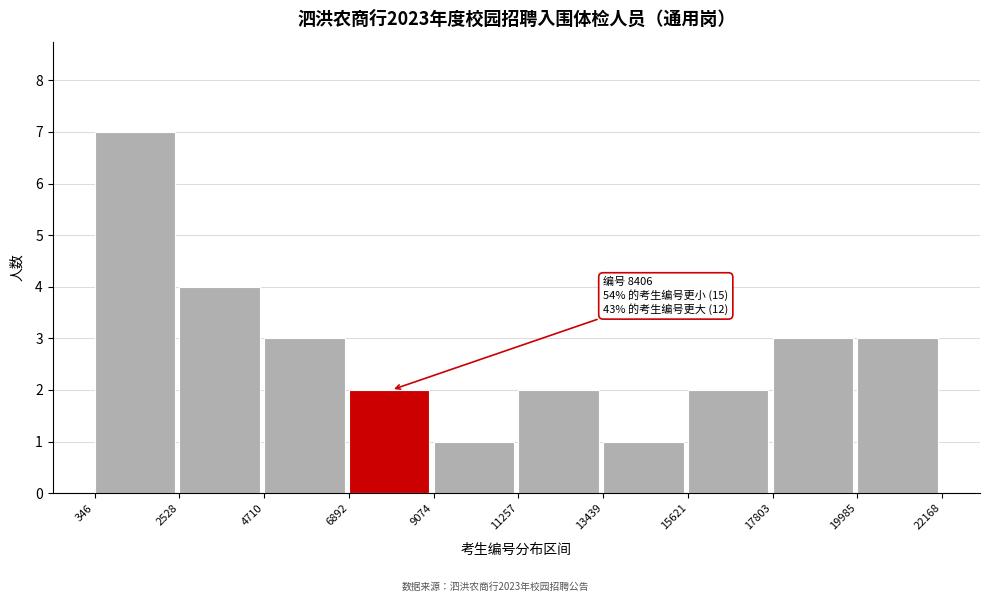

Which range on the x-axis has the tallest bar?

346 to 2528